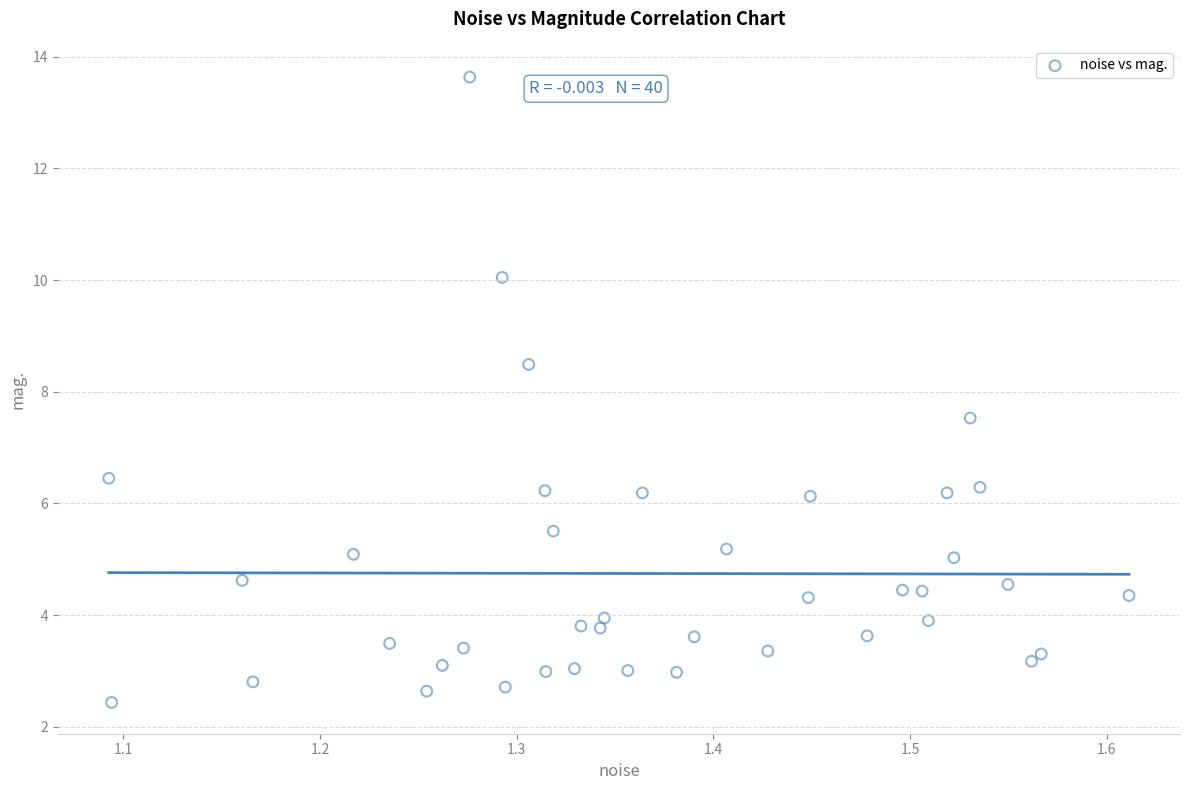

What is the range of X values (max minus min)?

0.5